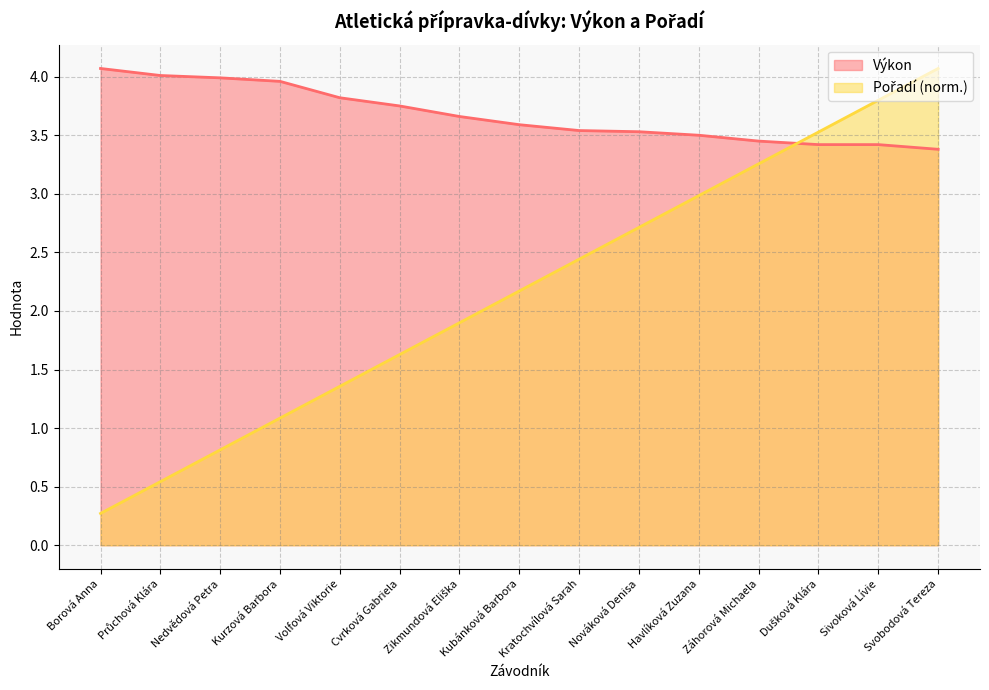

Between Dušková Klára and Nedvědová Petra, which is larger?

Nedvědová Petra